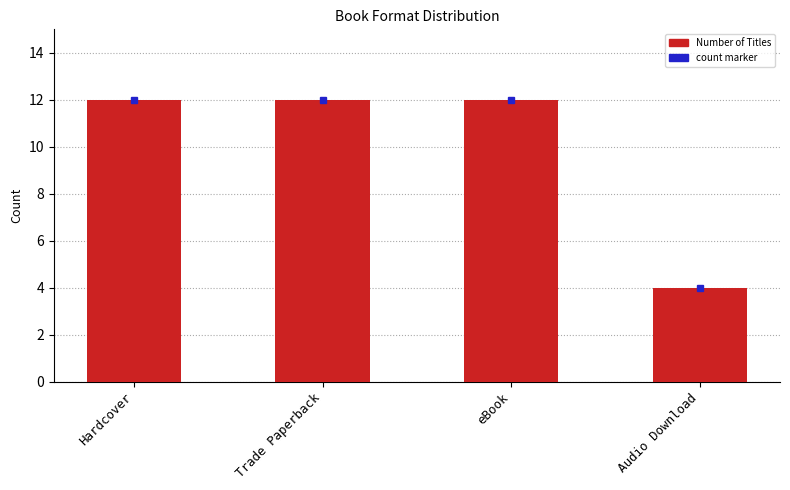

What is the label of the 4th bar from the left?

Audio Download